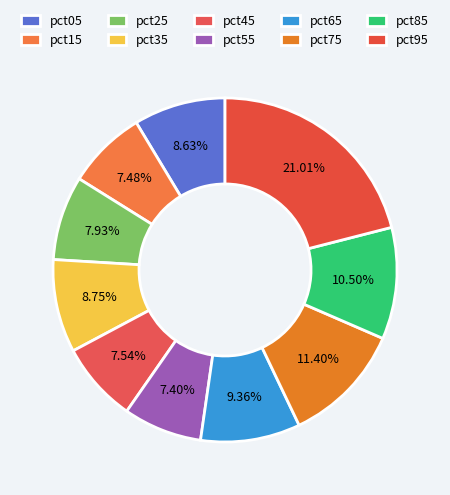

To the nearest percent, what percentage of the pie is pct95?

21%